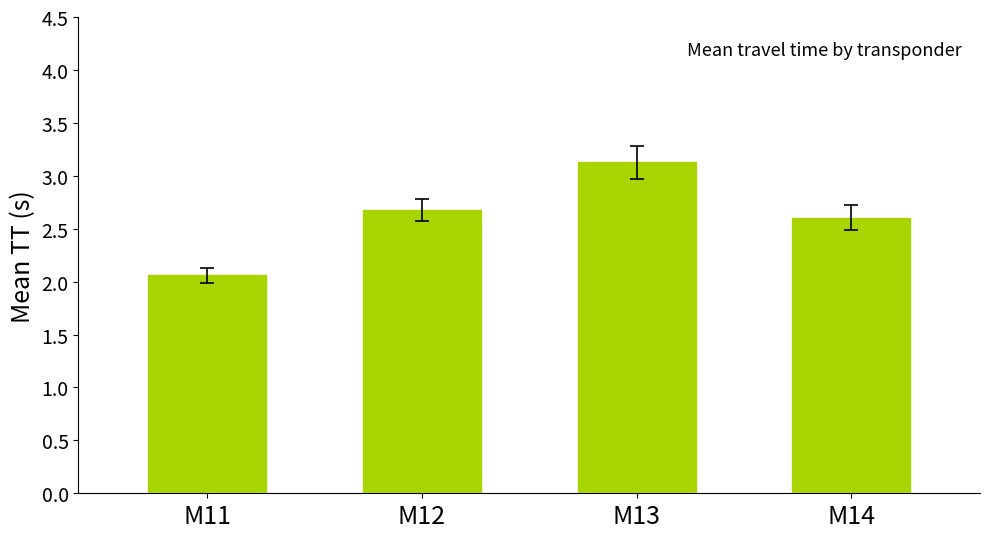

Reading left to right, extract all data points from this chart.

M11=2.1	M12=2.7	M13=3.1	M14=2.6